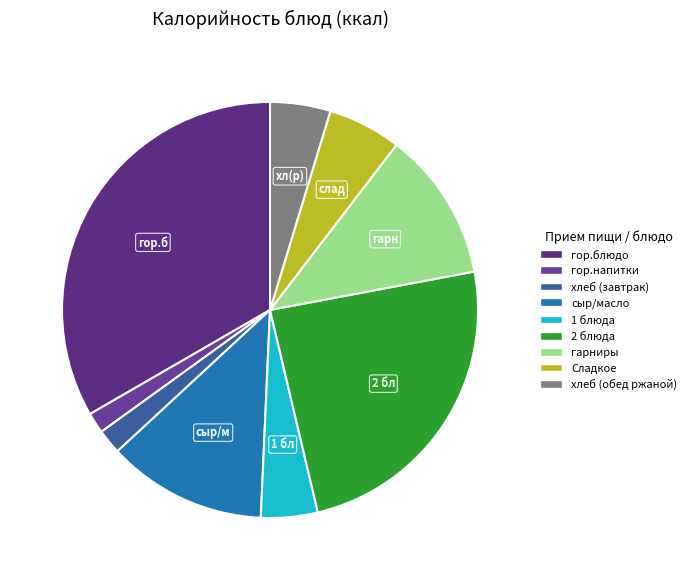

To the nearest percent, what is the combined percentage of хлеб (обед ржаной) and 2 блюда?

29%